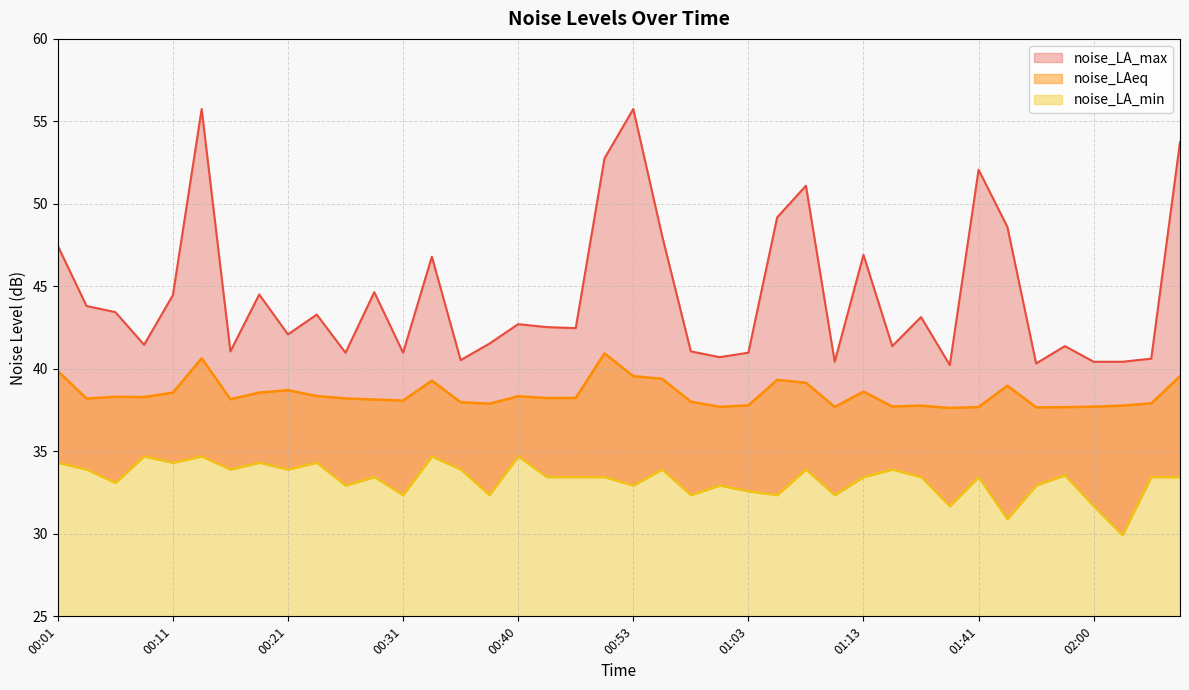

At which label is noise_LAeq closest to 39?

01:44